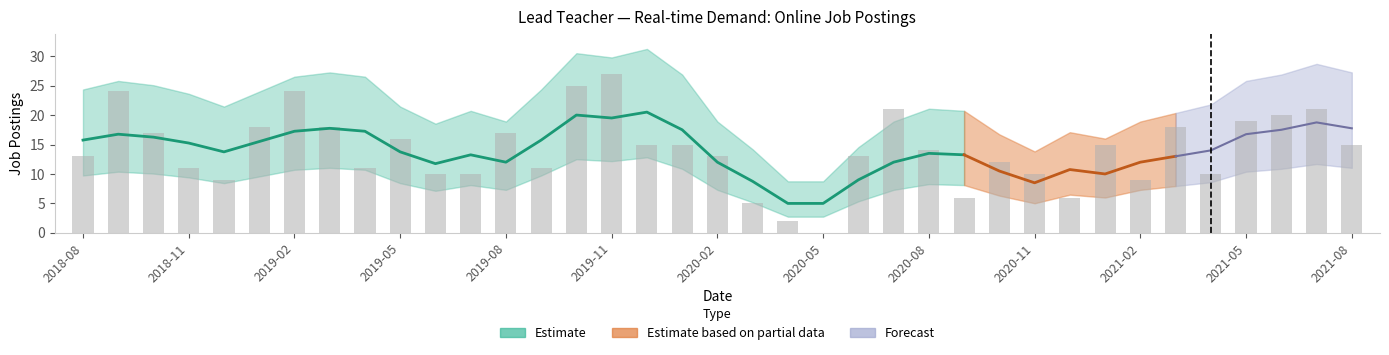

How many values are below 14?

18